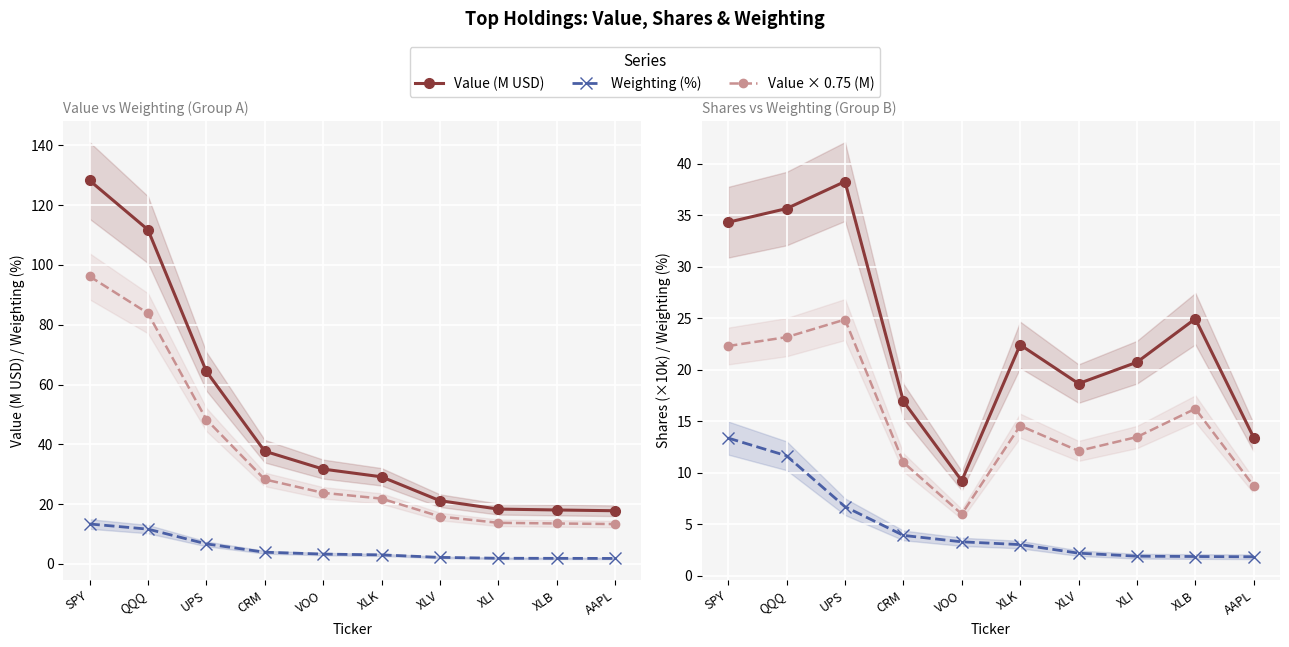

Which has a higher value, XLV or QQQ?

QQQ